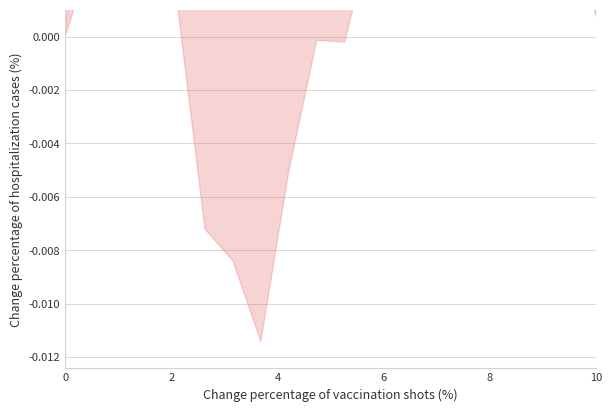

The value at 16 is 0.0. True or false?

False